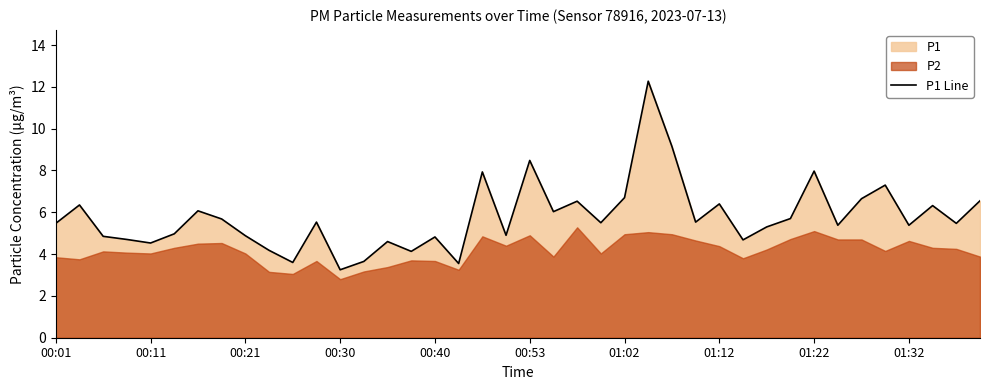

Rank the categories by value from lowest to highest.

12, 17, 10, 13, 15, 01:32, 00:40, 14, 29, 00:30, 16, 00:21, 01:22, 19, 00:53, 30, 33, 36, 00:01, 38, 23, 11, 27, 01:12, 31, 21, 01:02, 37, 00:11, 28, 22, 39, 34, 24, 35, 18, 32, 20, 26, 25